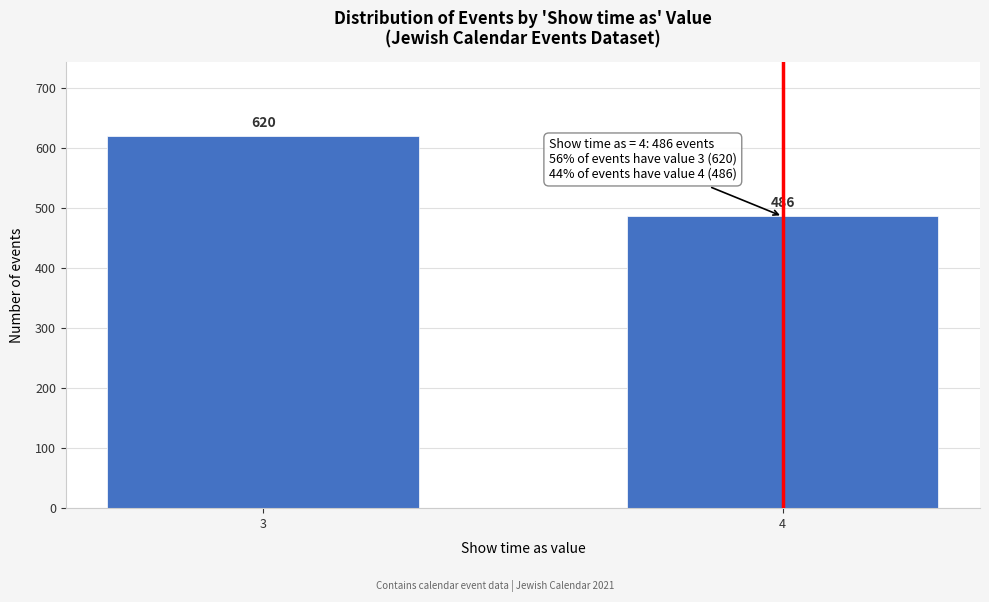

Reading left to right, transcribe all the data shown in this chart.

3=620	4=486